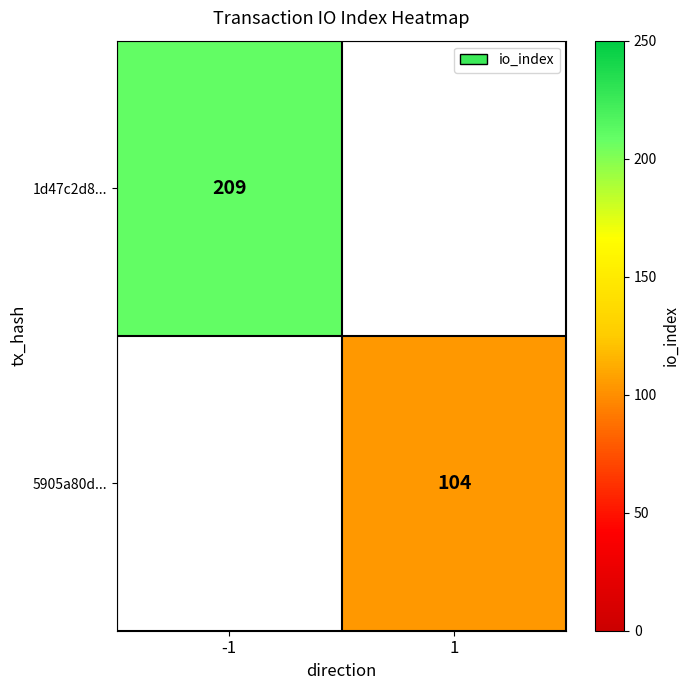

The 5905a80d... series shows 139 at 1. True or false?

False